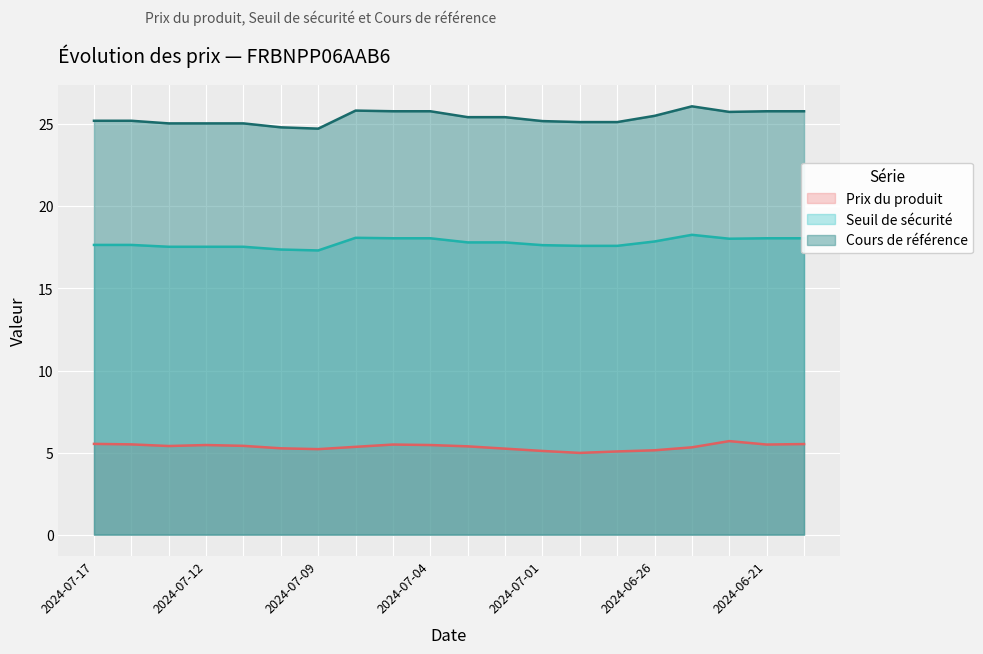

What is the label of the 5th point from the right?

2024-06-26